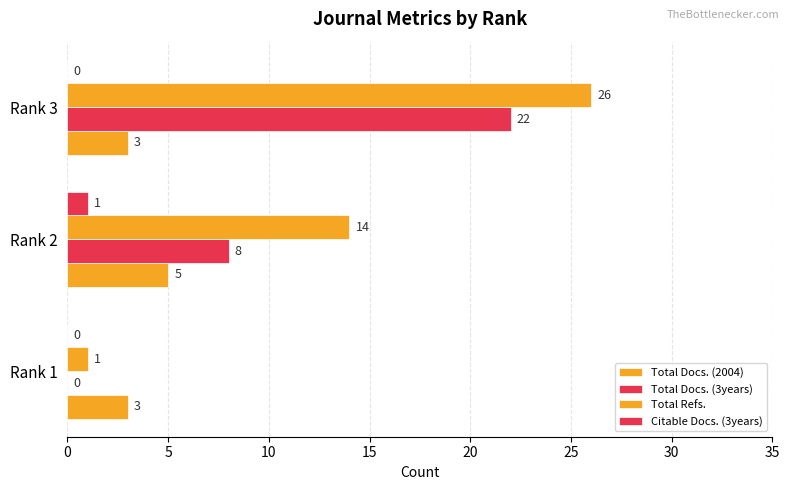

How many series are shown in this chart?

4